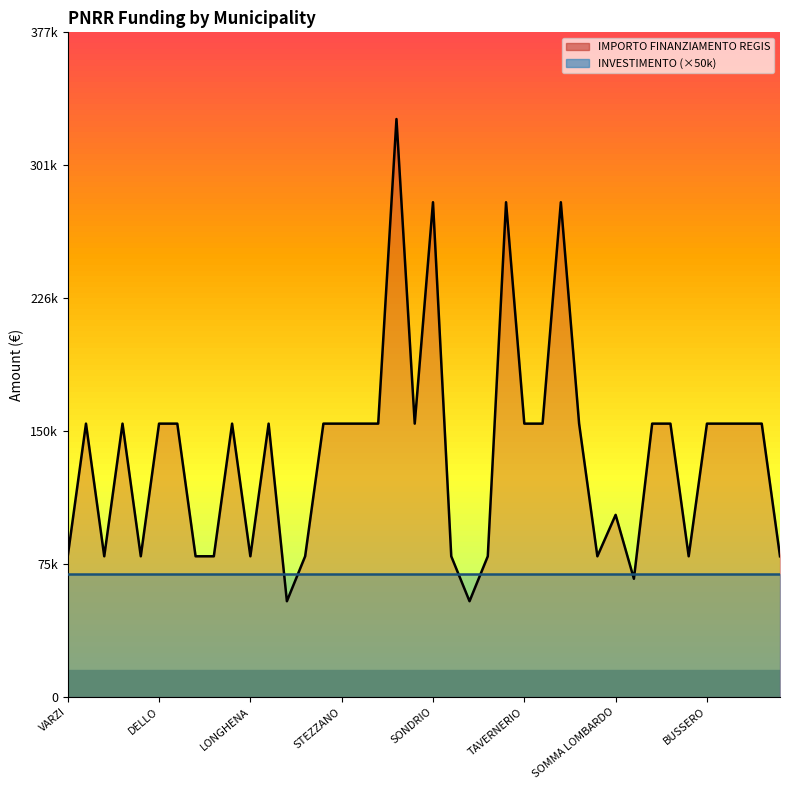

What is the smallest value displayed?

54412